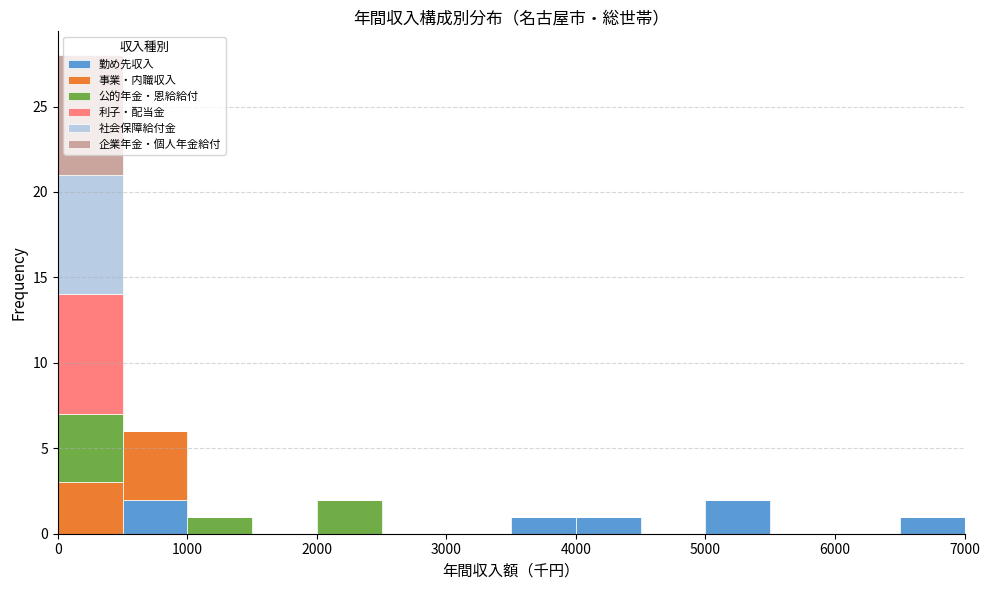

What is the total height of the stacked bar covering 2000 to 2500 on the x-axis? The values are not printed on the chart, so give them approximately, as read against the axis.

2